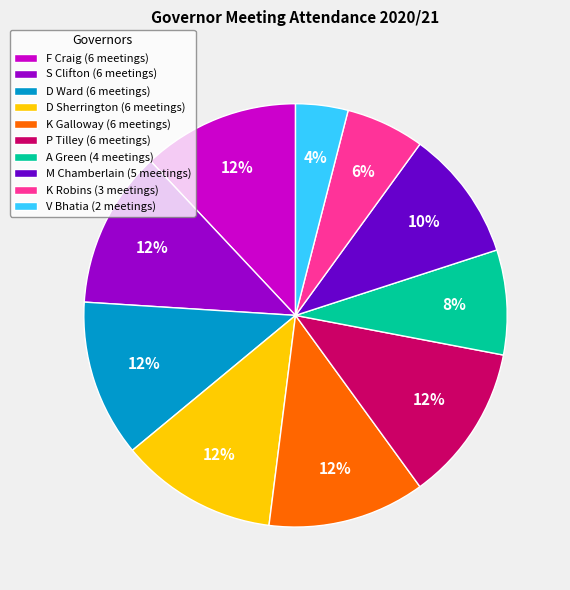

To the nearest percent, what portion does P Tilley represent?

12%